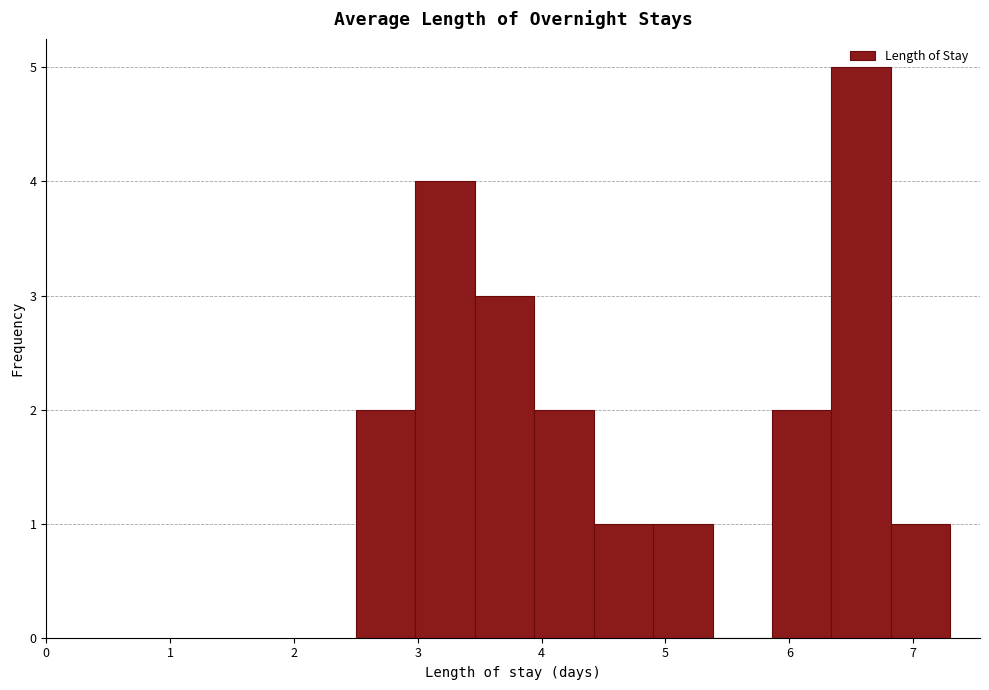

Reading left to right, list every bar in this chart as the range it spans on the x-axis followed by its height. Neither the bar edges nor the heights are printed on the chart, so give them approximately, as read against the axes.

2.50 to 2.98: 2
2.98 to 3.46: 4
3.46 to 3.94: 3
3.94 to 4.42: 2
4.42 to 4.90: 1
4.90 to 5.38: 1
5.38 to 5.86: 0
5.86 to 6.34: 2
6.34 to 6.82: 5
6.82 to 7.30: 1